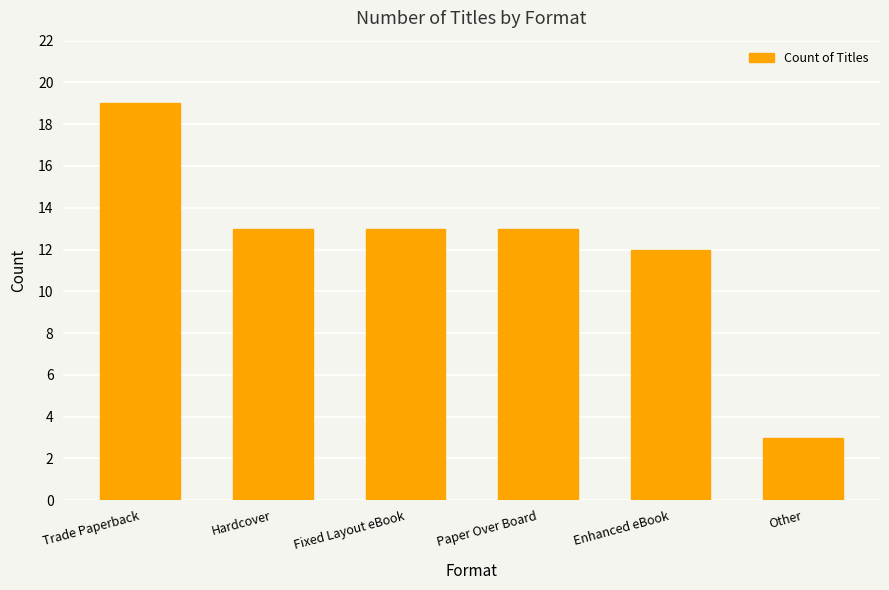

Which has a higher value, Fixed Layout eBook or Trade Paperback?

Trade Paperback